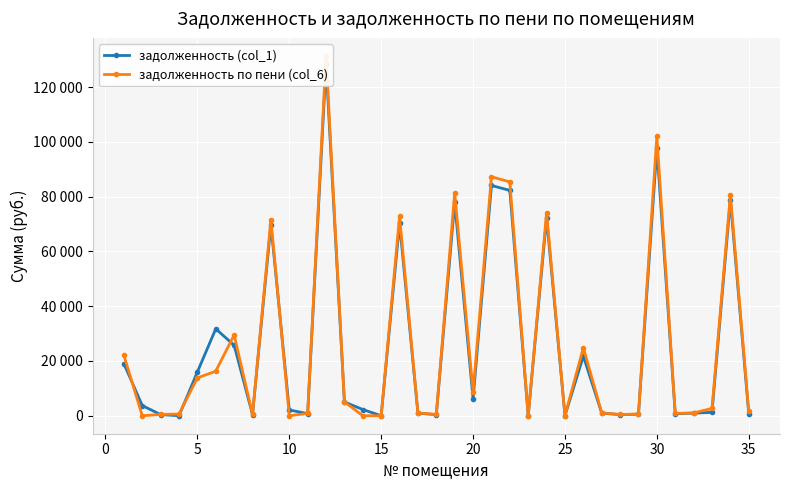

True or false: задолженность (col_1) has more than 0 points higher than both neighbors.

True